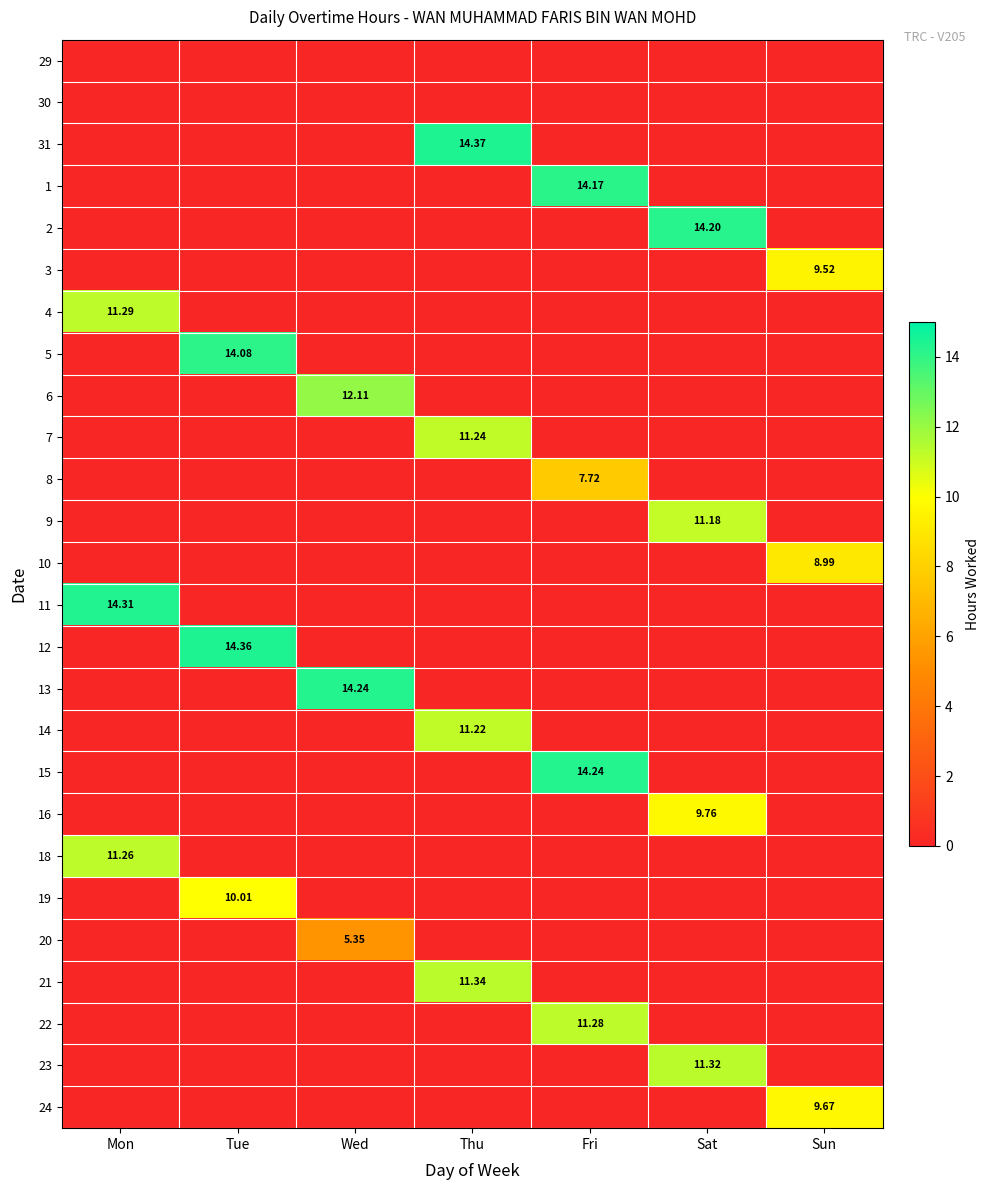

How many 3 values are between 0 and 1?

6